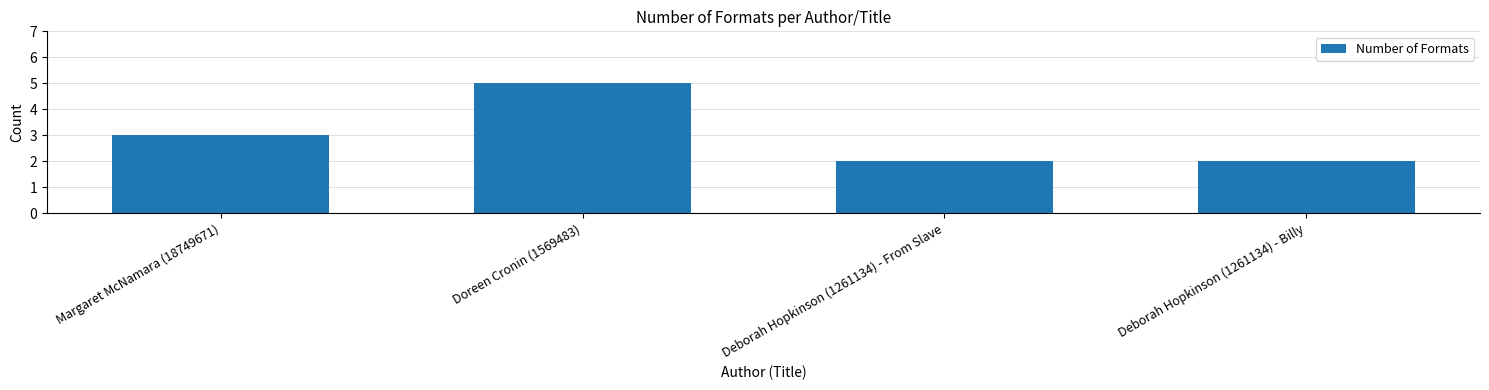

Between Margaret McNamara (18749671) and Deborah Hopkinson (1261134) - From Slave, which is larger?

Margaret McNamara (18749671)